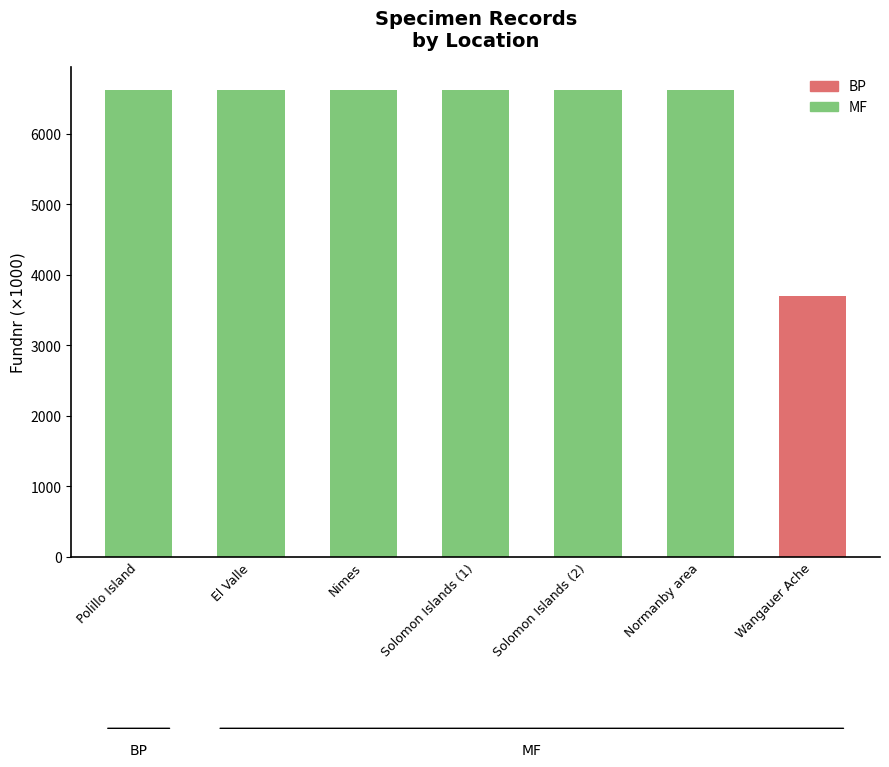

The value at Polillo Island is 6617.5. True or false?

True